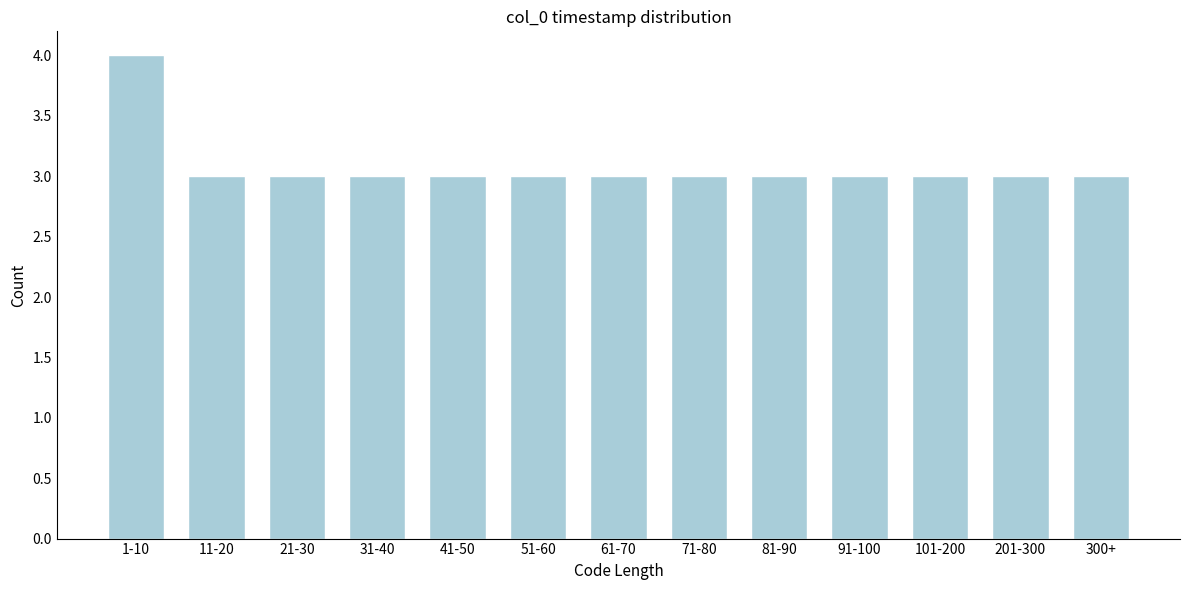

Reading left to right, list all the values displayed in this chart.

1-10=4	11-20=3	21-30=3	31-40=3	41-50=3	51-60=3	61-70=3	71-80=3	81-90=3	91-100=3	101-200=3	201-300=3	300+=3